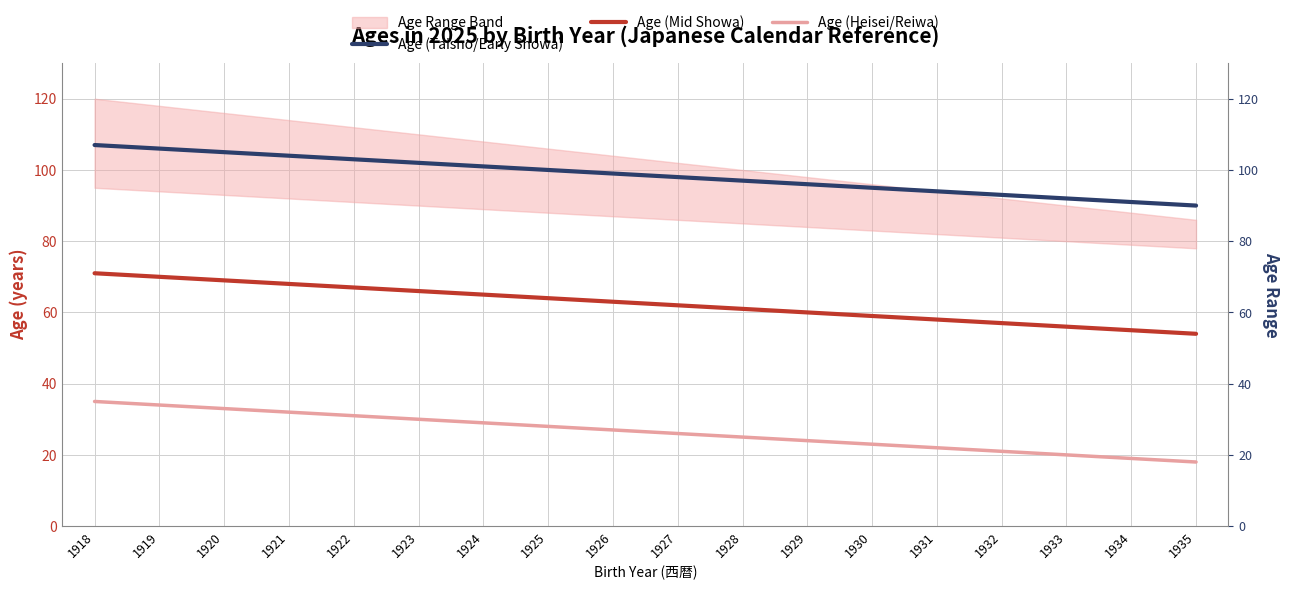

Between 1919 and 1925, which series saw the biggest shift?

Age (Taisho/Early Showa)